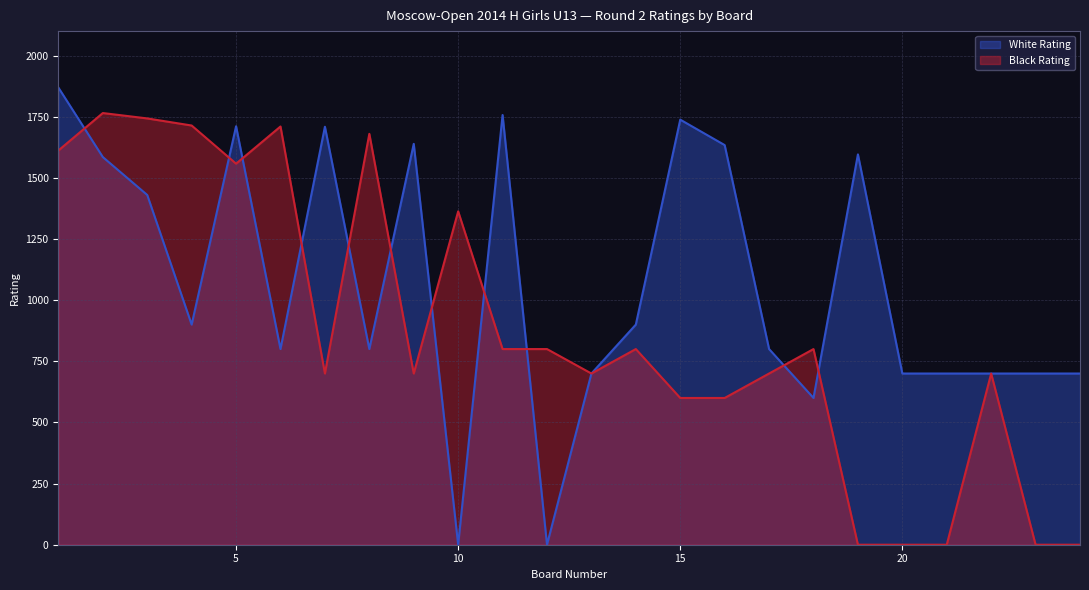

At which category is the sum across all series the highest?

1